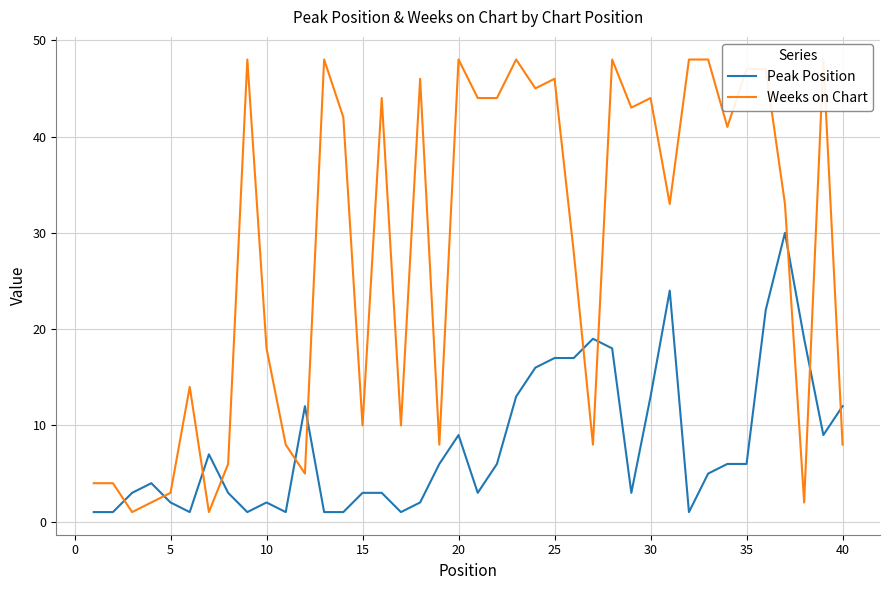

What are all the series names shown in the legend?

Peak Position, Weeks on Chart